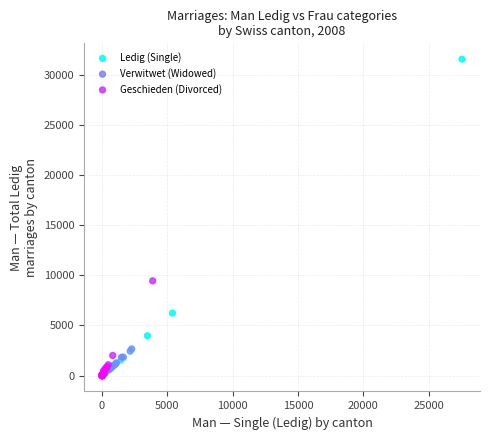

Which series has the widest spread of Y values?

Ledig (Single)